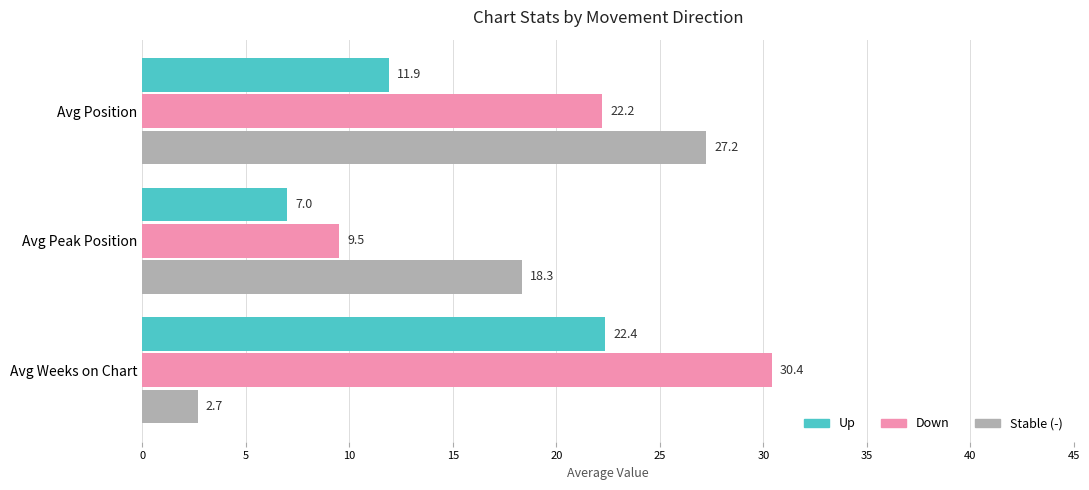

Which series has the largest range (max minus min)?

Stable (-)